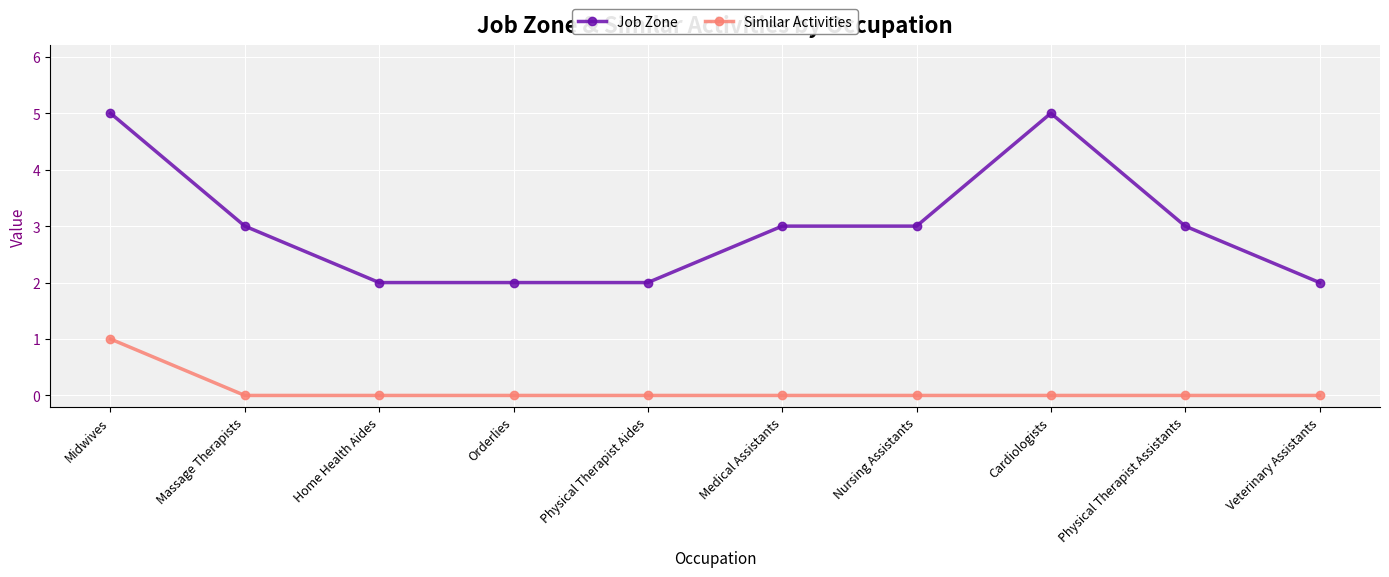

The Similar Activities series shows 1 at Cardiologists. True or false?

False